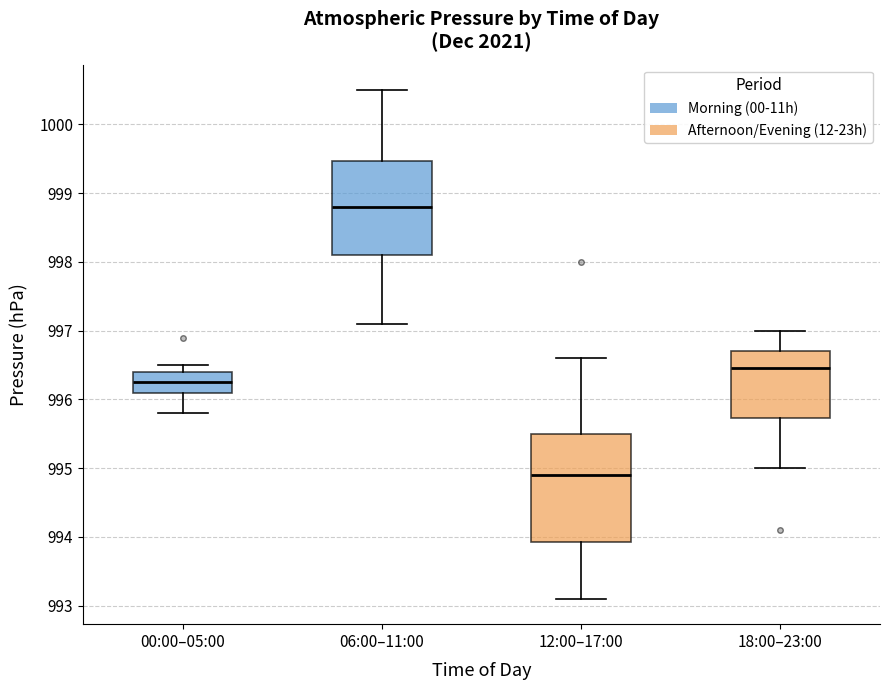

Where does the lower whisker of the box for 12:00–17:00 end on the y-axis? The values are not printed on the chart, so give them approximately, as read against the axis.

993.1